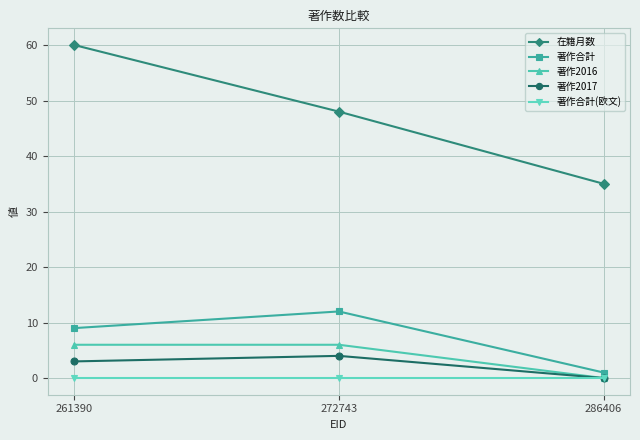

What are all the series names shown in the legend?

在籍月数, 著作合計, 著作2016, 著作2017, 著作合計(欧文)